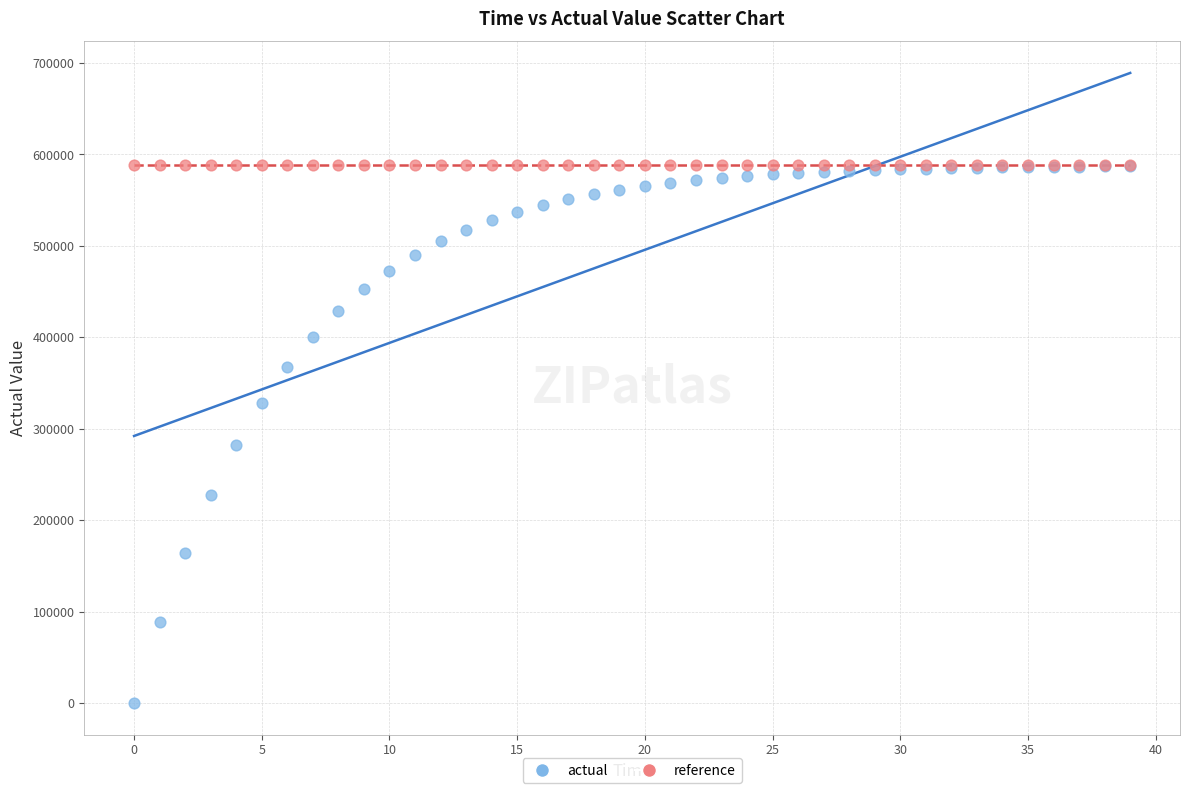

Across all series, what Y value is closest to 293992?

282087.9